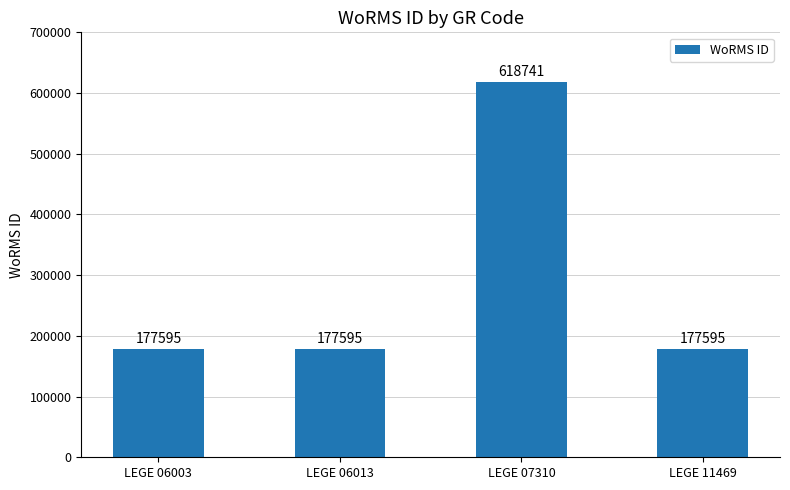

Does the chart contain stacked bars?

No